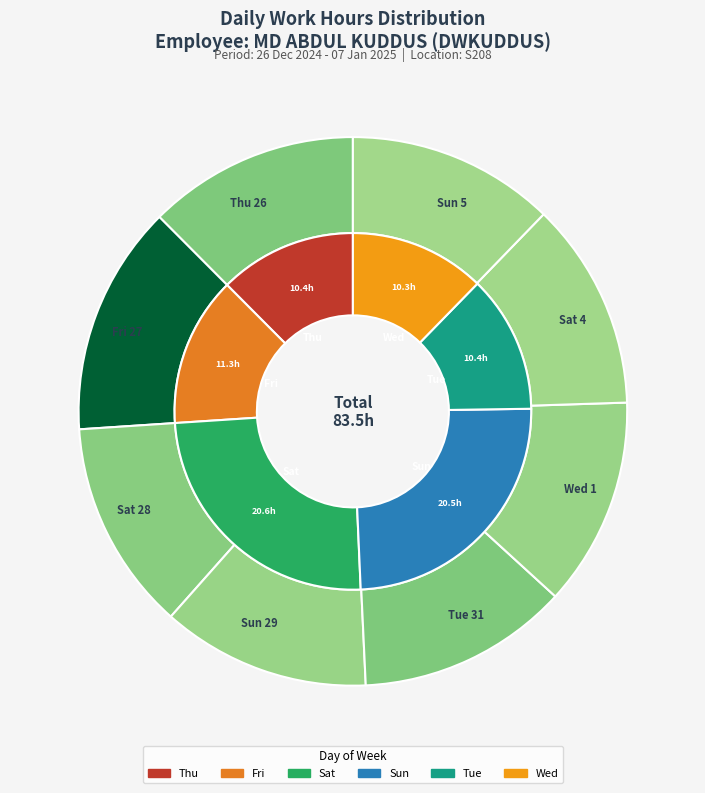

Is there any slice that represents more than half of the pie?

No